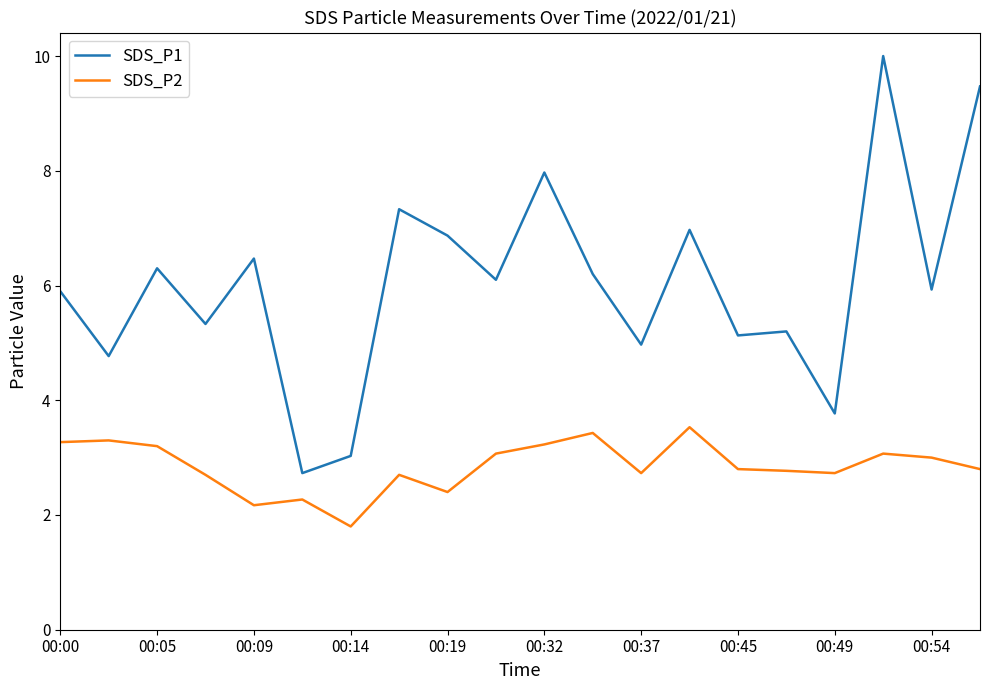

True or false: SDS_P2 and SDS_P1 cross at least once.

False